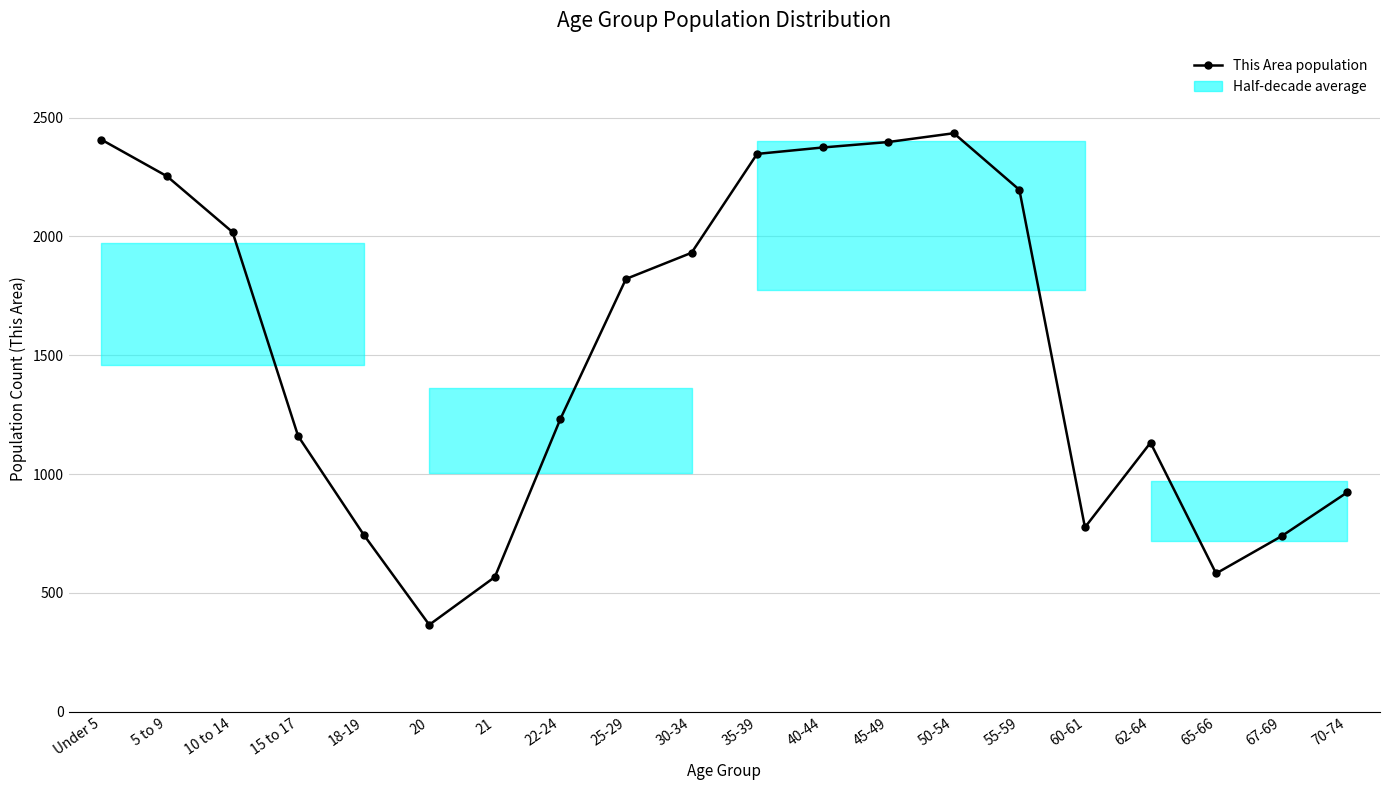

Which category has the lowest value across all series?

20